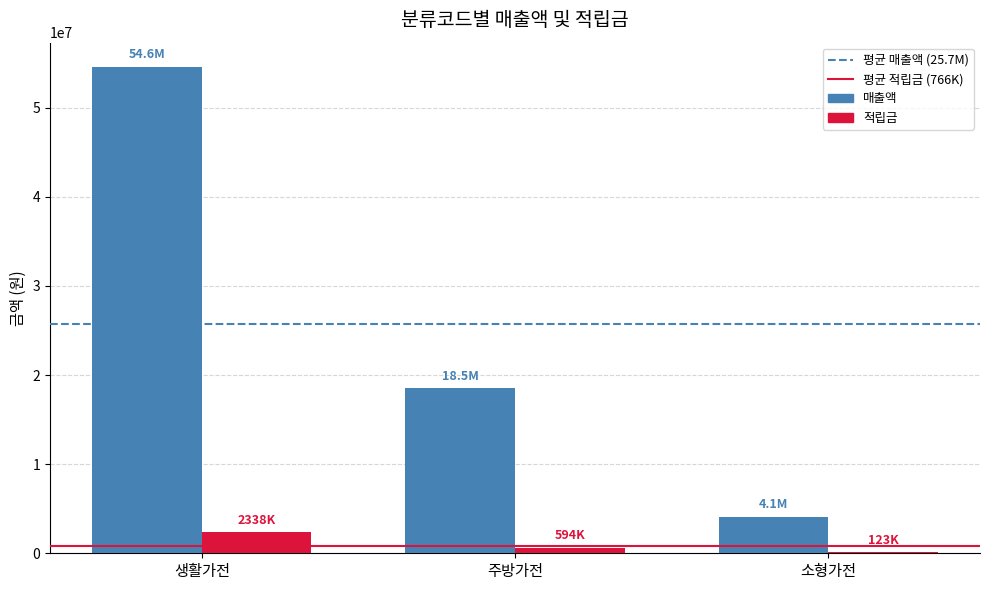

Between 생활가전 and 소형가전, which series saw the biggest shift?

매출액